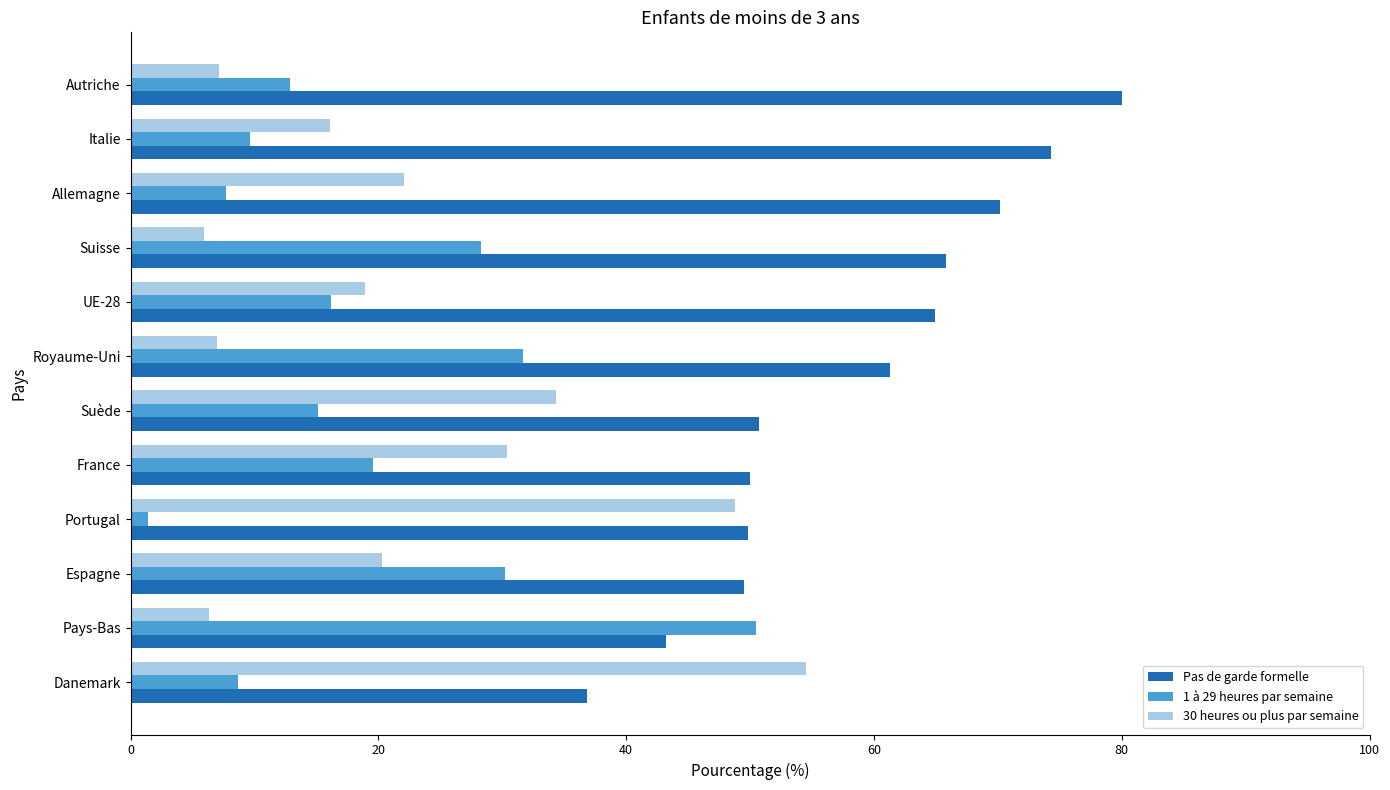

Between Danemark and France, which series saw the biggest shift?

30 heures ou plus par semaine